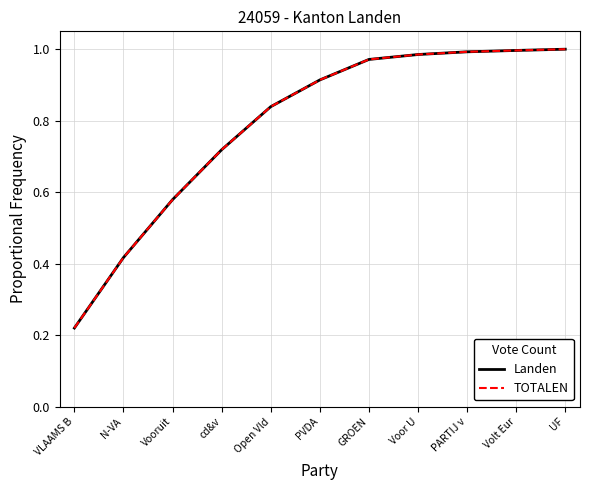

Which series has the widest spread of values?

Landen